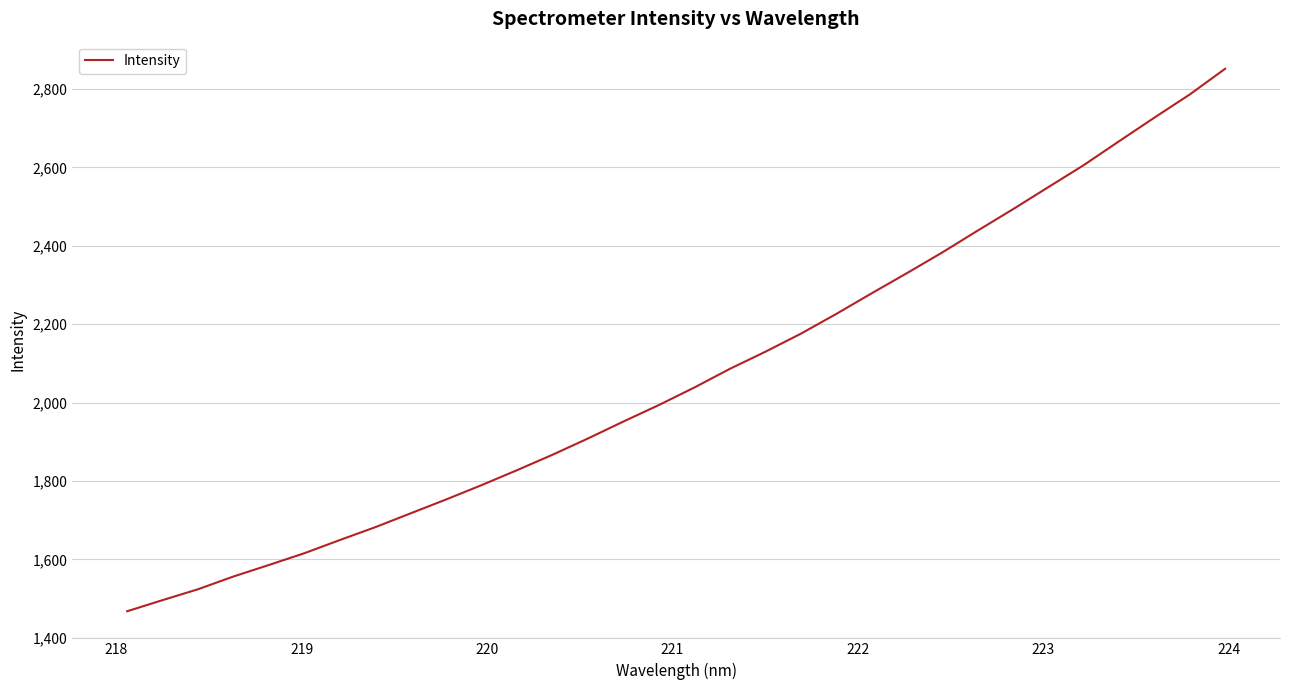

What is the smallest value displayed?

1467.9